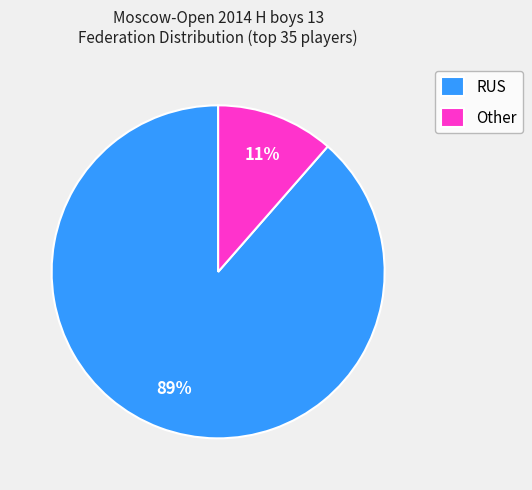

To the nearest percent, what percentage of the pie is RUS?

89%